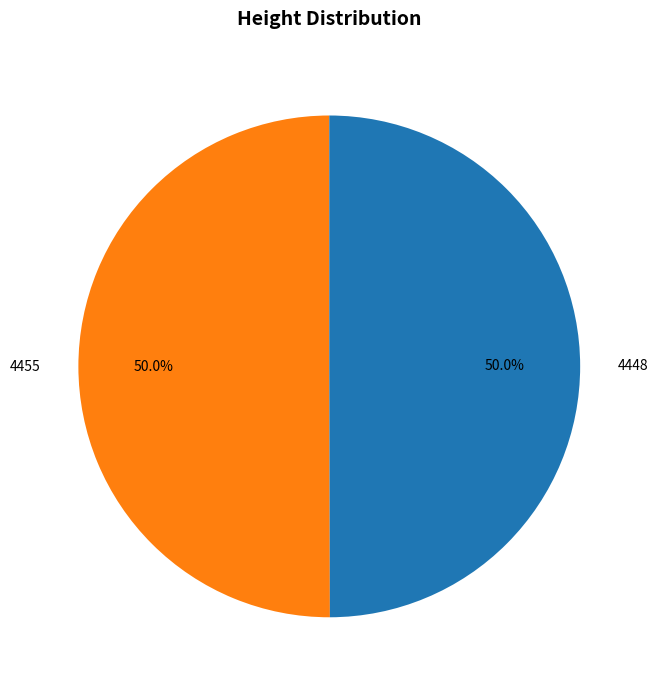

How many slices are in this pie chart?

2